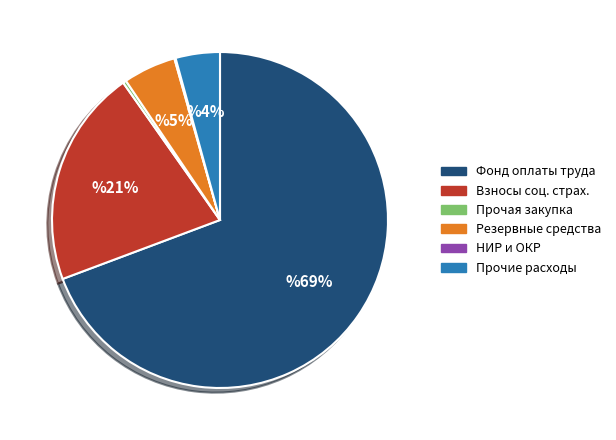

Is there any slice that represents more than half of the pie?

Yes